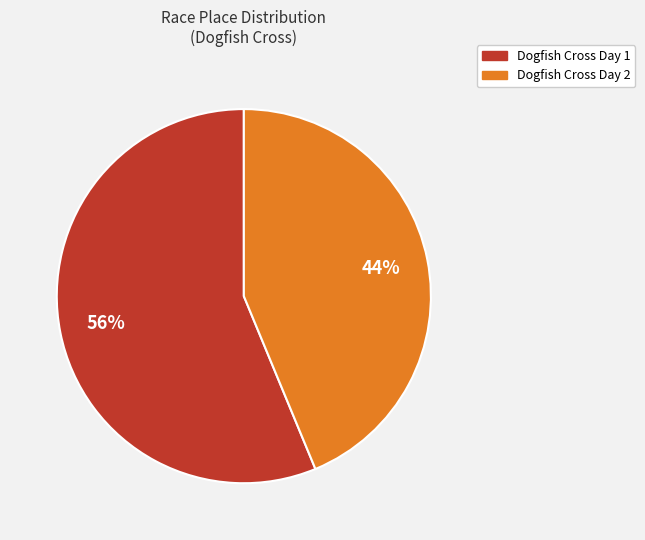

Is the sum of Dogfish Cross Day 1 and Dogfish Cross Day 2 greater than half?

Yes